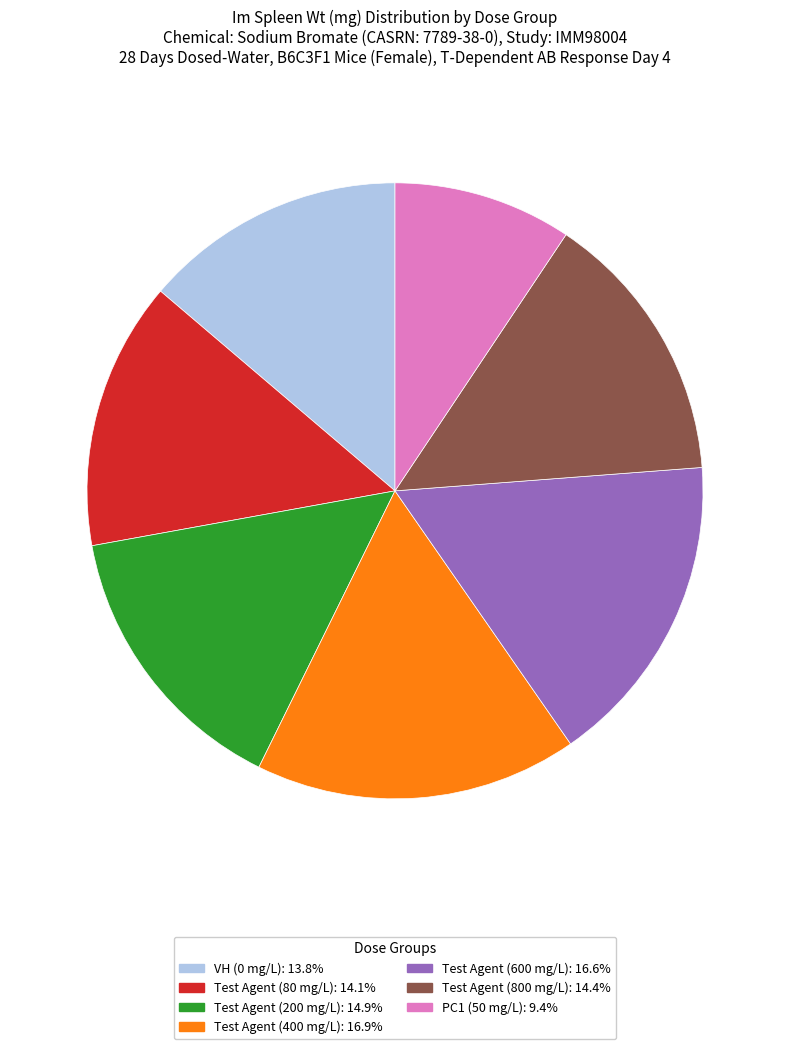

What is the ratio of the value at Test Agent (200 mg/L) to the value at Test Agent (800 mg/L)?

1.0